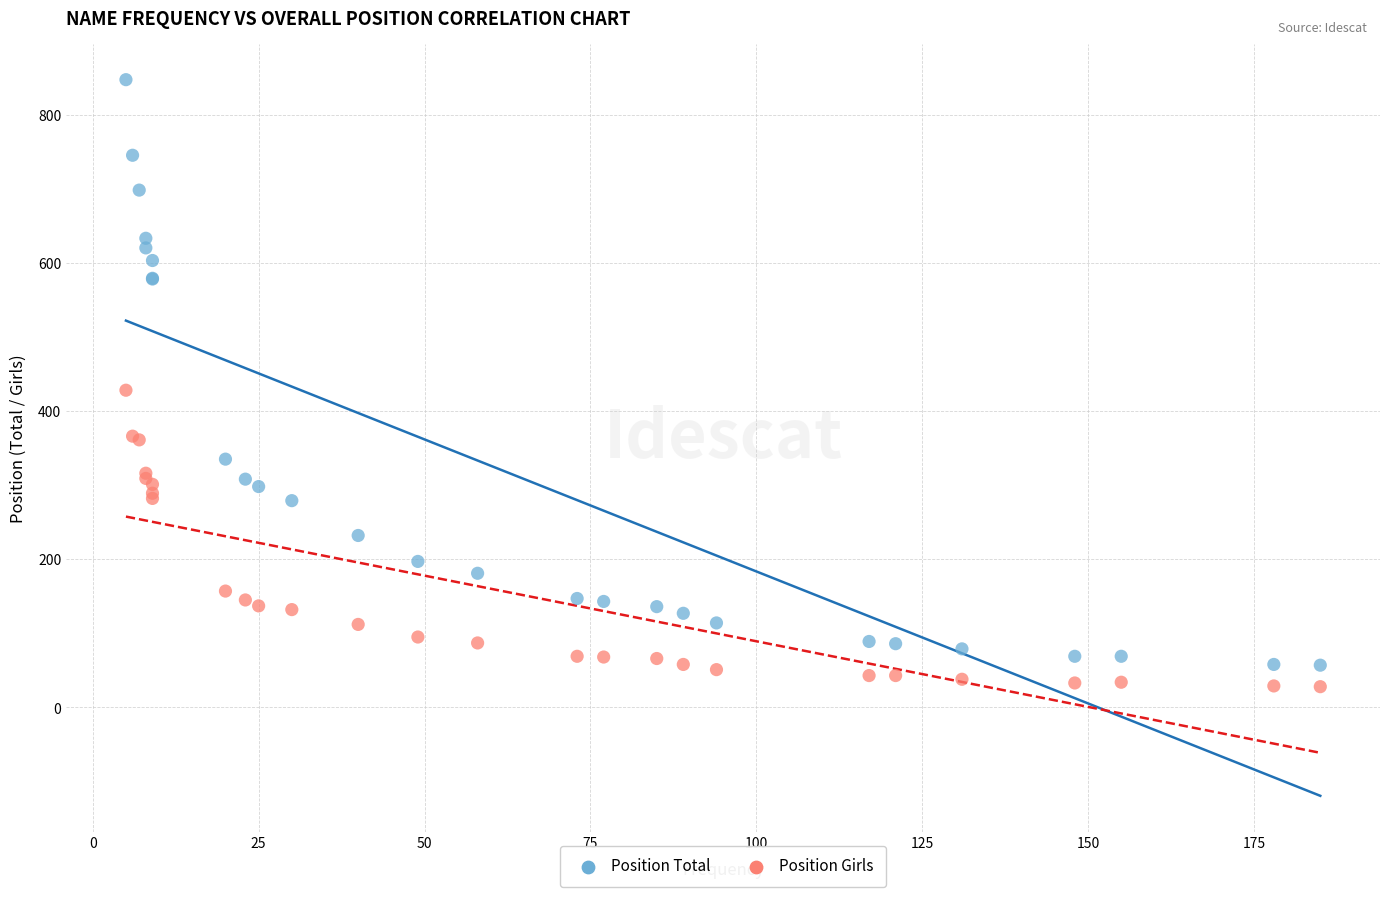

What are all the series names shown in the legend?

Position Total, Position Girls